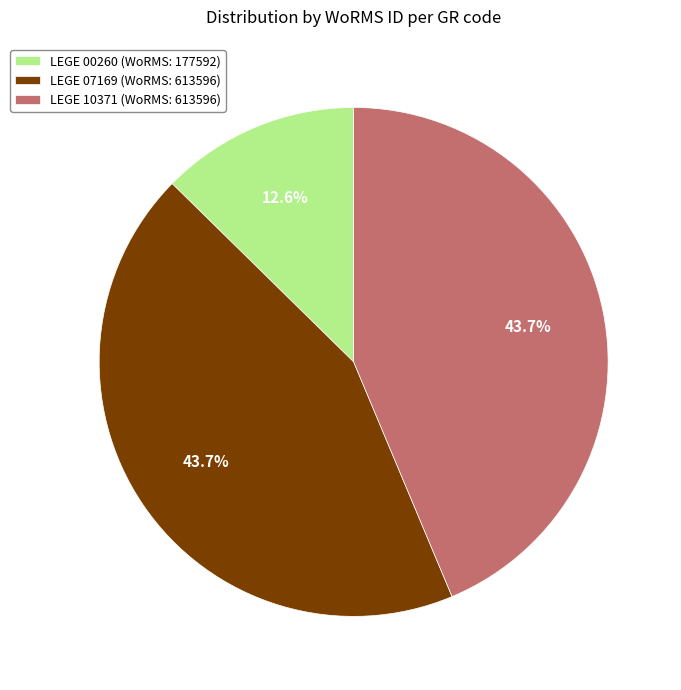

Is the sum of LEGE 10371 (WoRMS: 613596) and LEGE 00260 (WoRMS: 177592) greater than half?

Yes